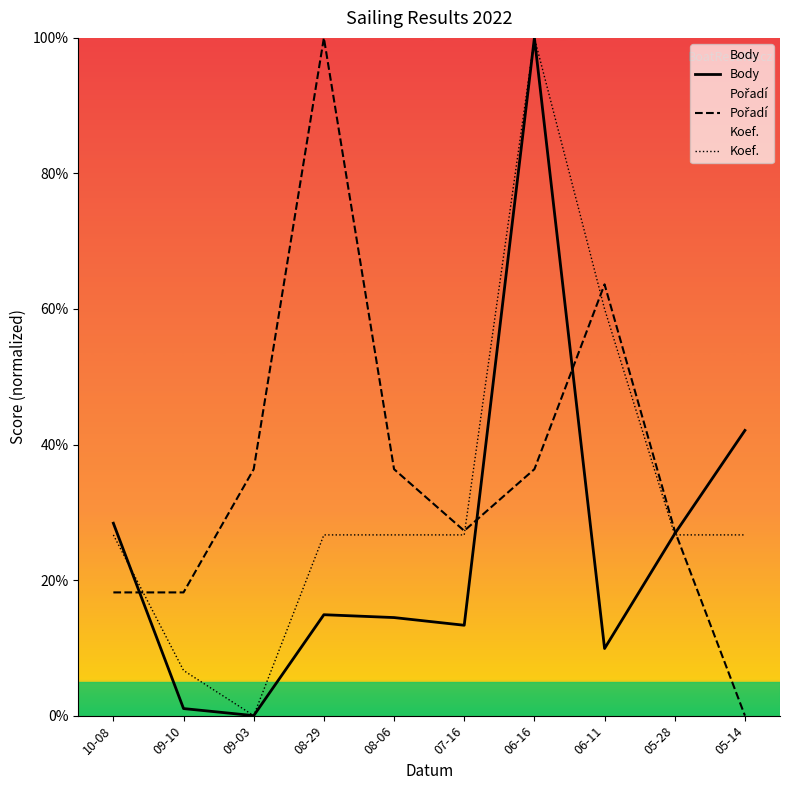

What is the difference between the second highest and second lowest values in the Koef. series?

53.3